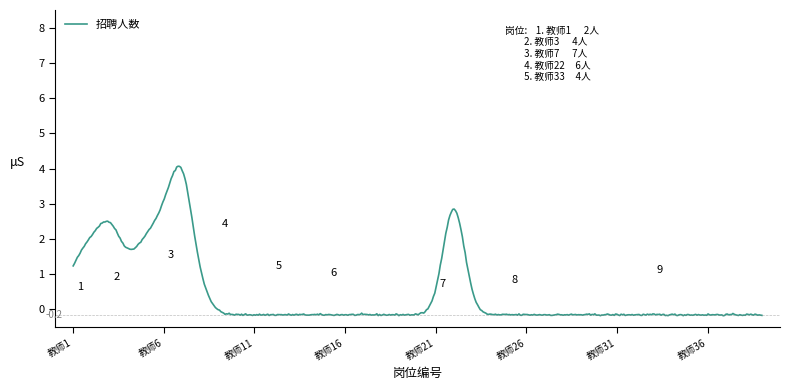

What is the difference between the maximum and minimum values?

4.2